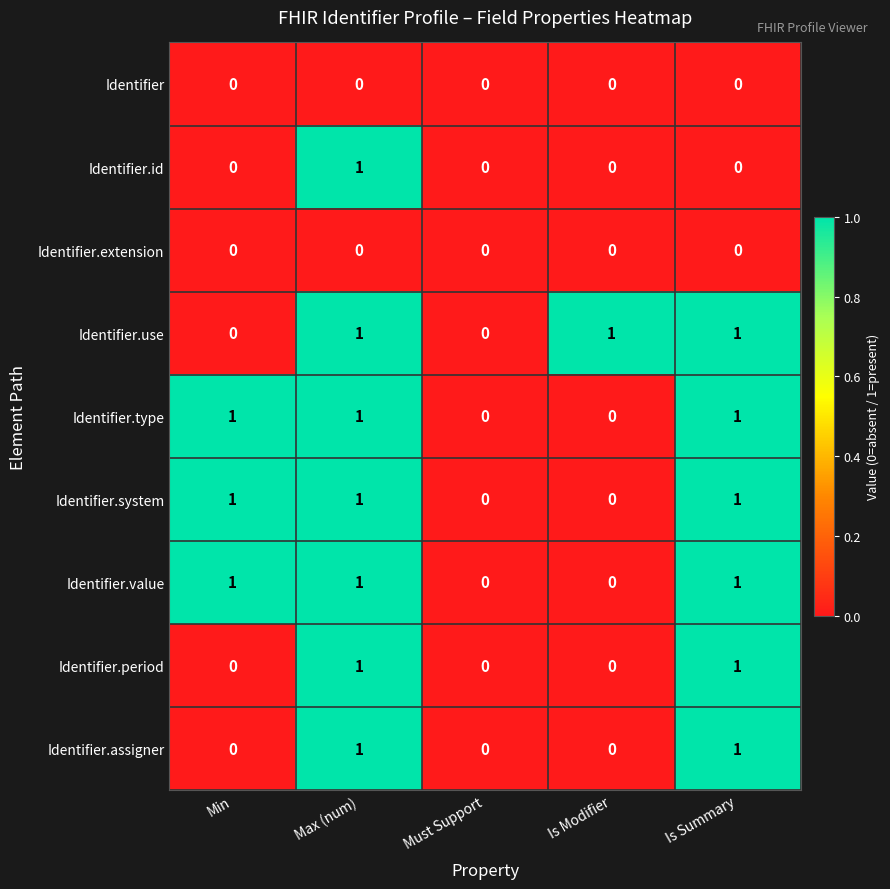

What is the total value across all series at Min?

3